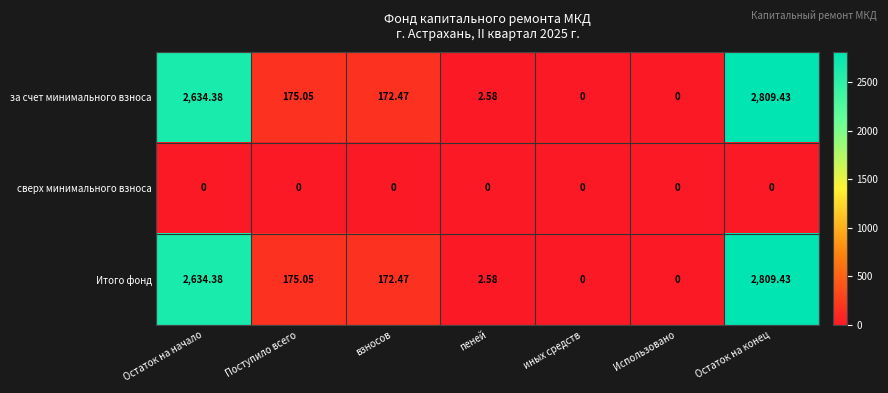

Which category has the highest value in the Итого фонд series?

Остаток на конец